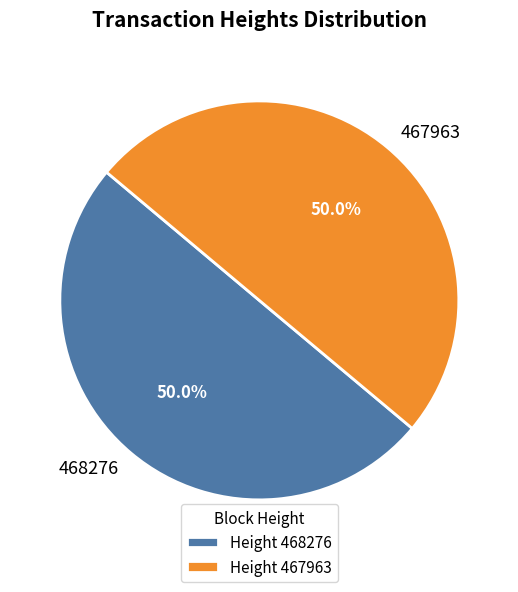

To the nearest percent, what percentage of the pie is 468276?

50%